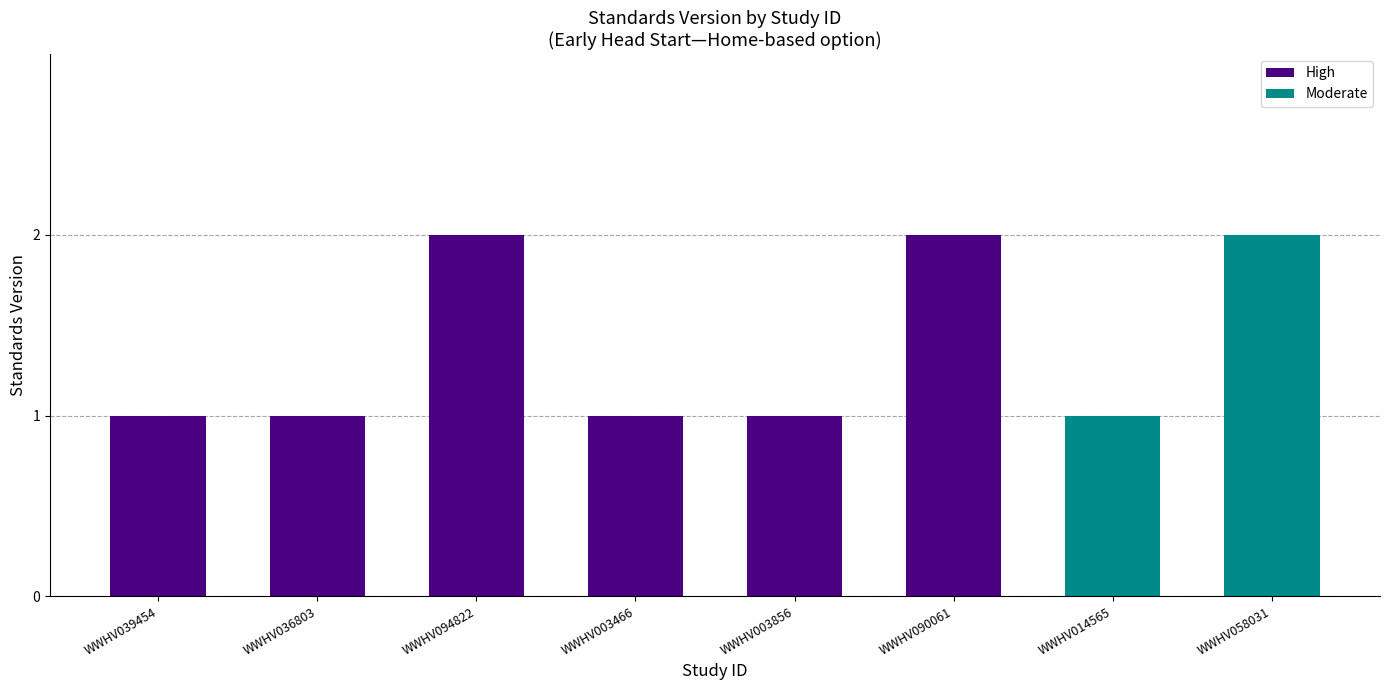

What is the label of the 8th bar from the right?

WWHV039454